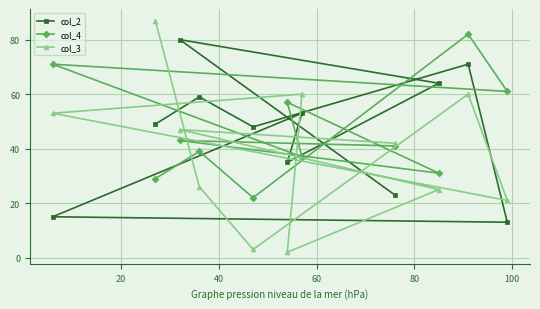

What is the average value of the col_4 series?

47